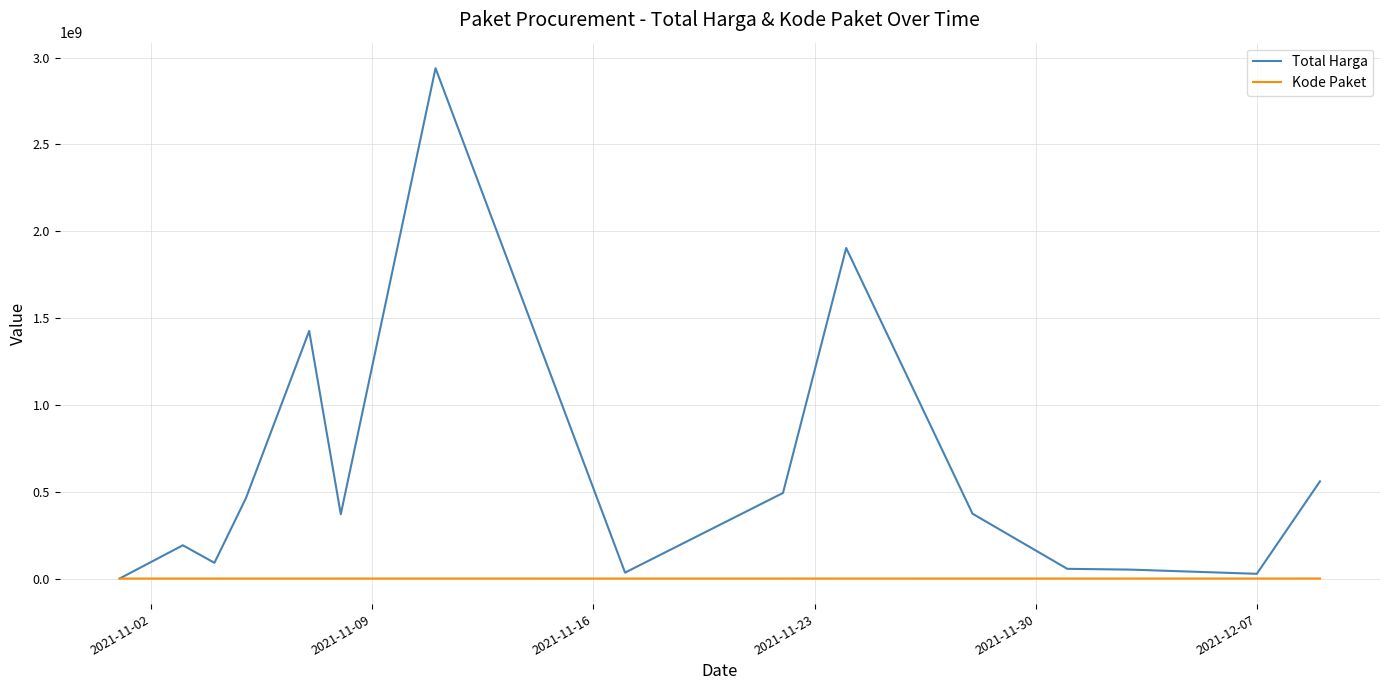

Rank the series by their average value, from highest to lowest.

Total Harga, Kode Paket